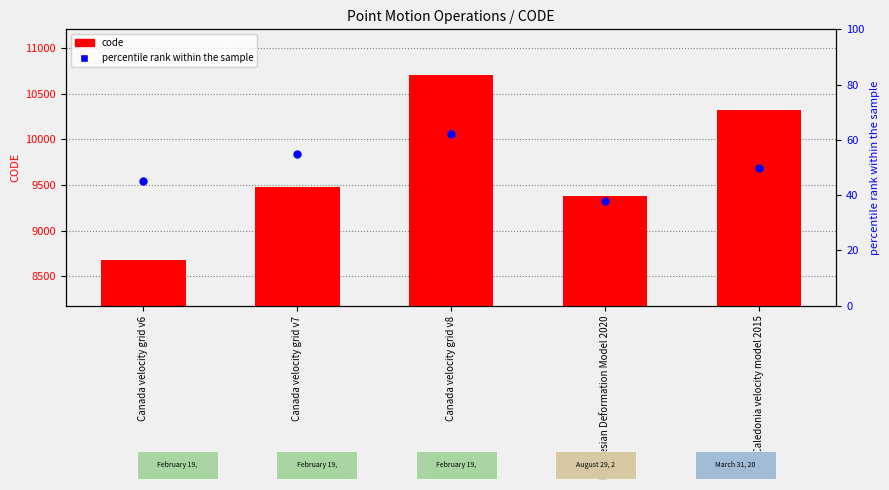

Which series reaches the minimum Y coordinate?

percentile rank within the sample